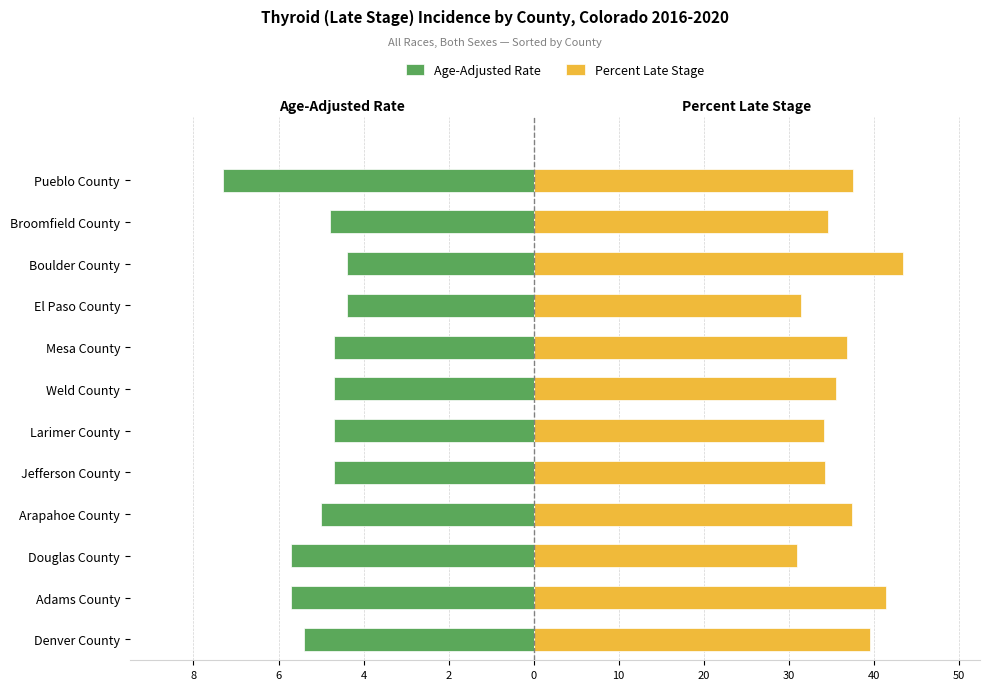

What is the spread (max minus min) of values at Jefferson County?

11.6